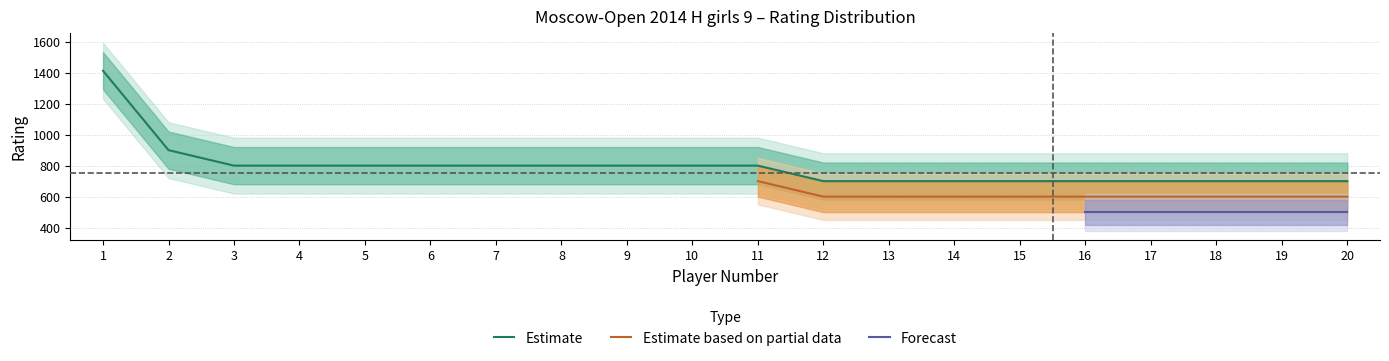

Rank the series by their average value, from lowest to highest.

Forecast, Estimate based on partial data, Estimate